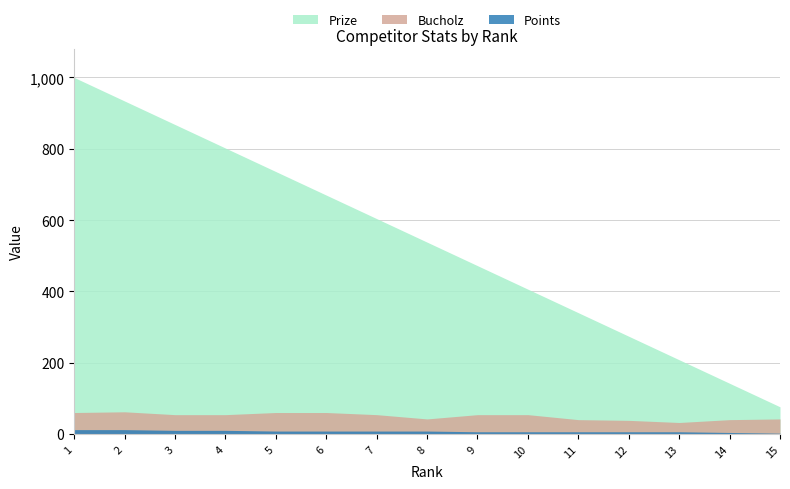

How many lines are shown in the chart?

3